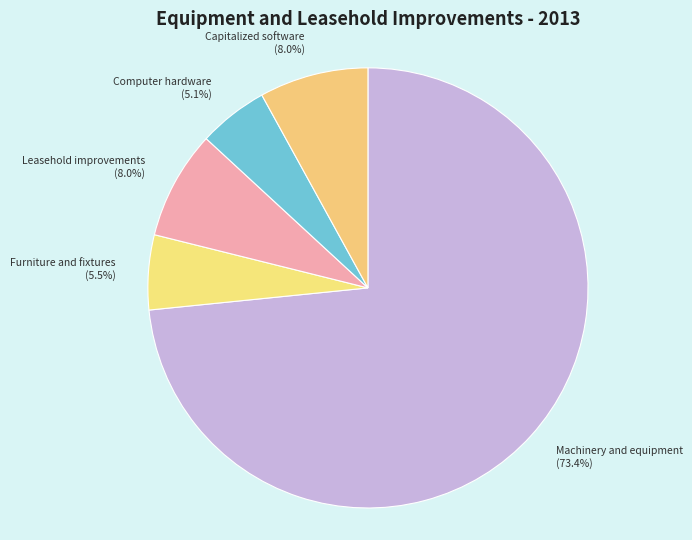

Do Capitalized software and Leasehold improvements together represent more than half of the pie?

No